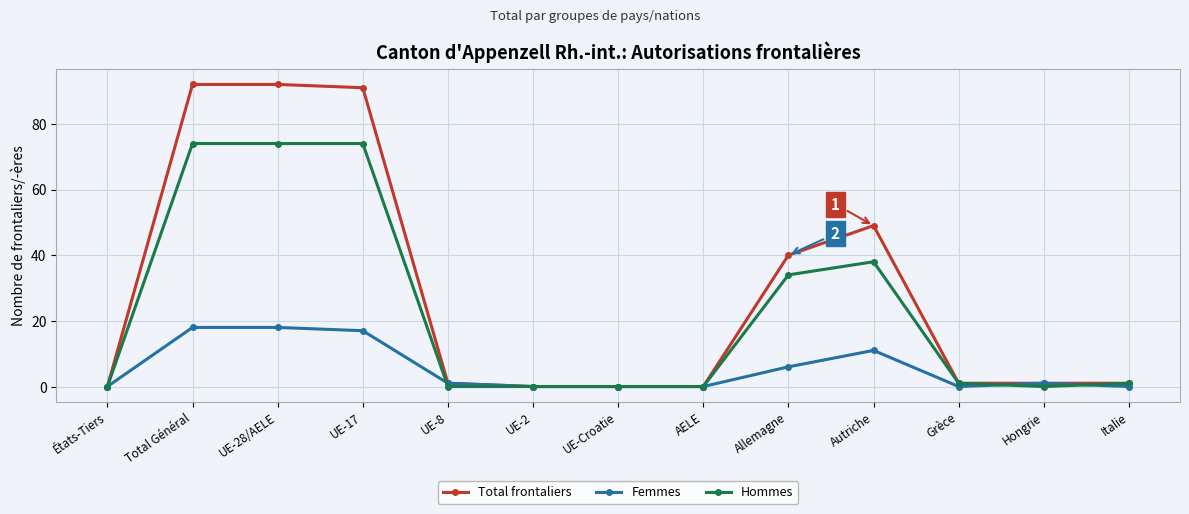

The Femmes series shows 11 at Autriche. True or false?

True